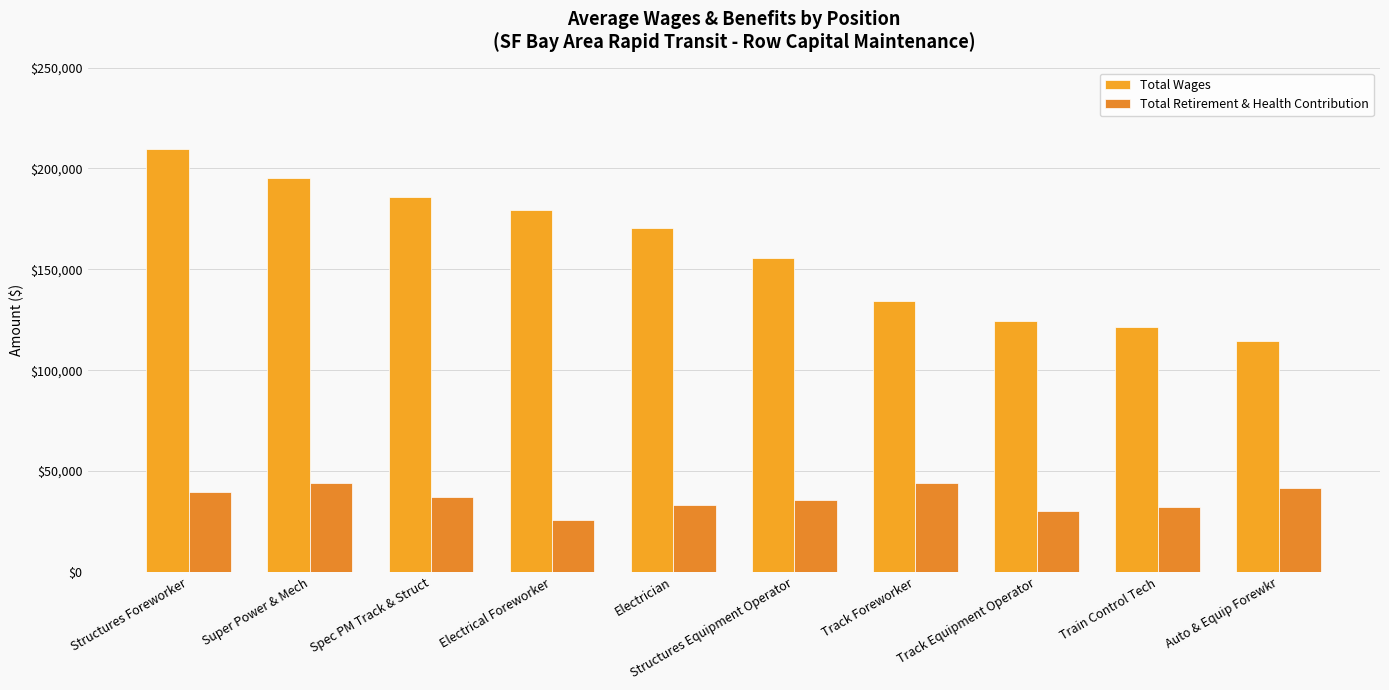

At which category does the chart reach its minimum across all series?

Electrical Foreworker